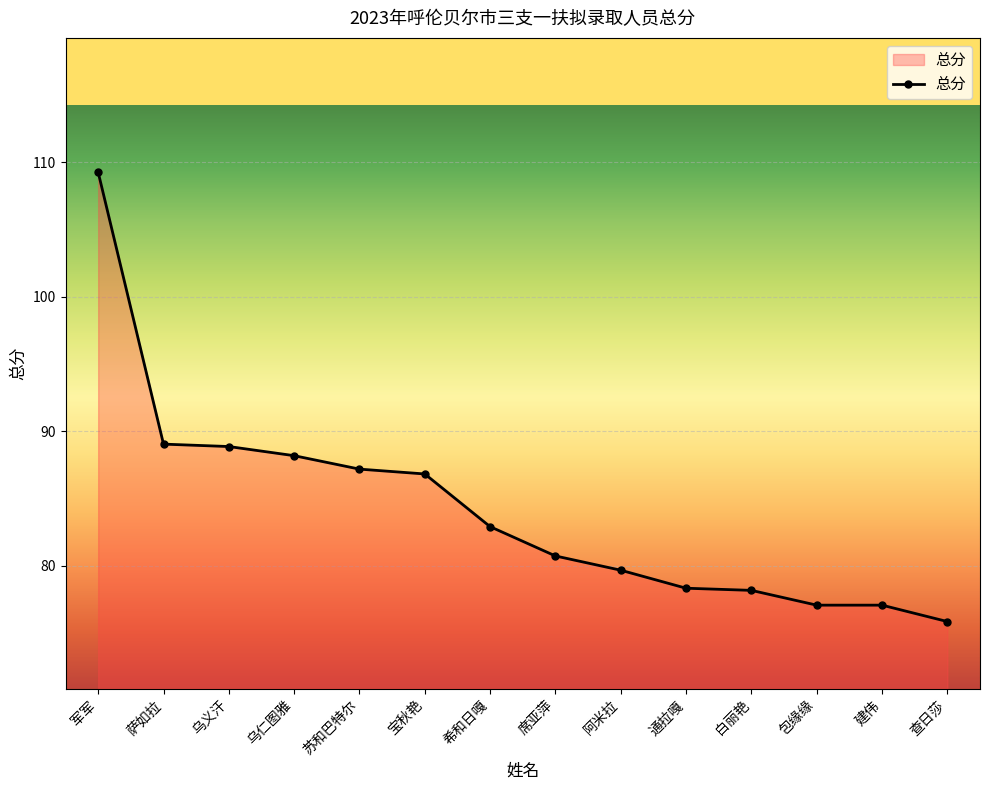

Is it true that the value at 白丽艳 is 34.7?

False